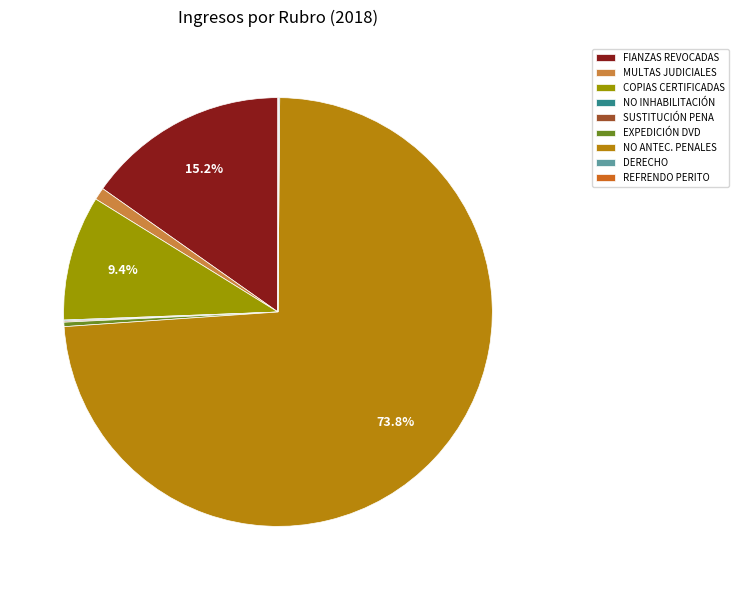

Which slice is the smallest?

REFRENDO ANUAL DE PERITO